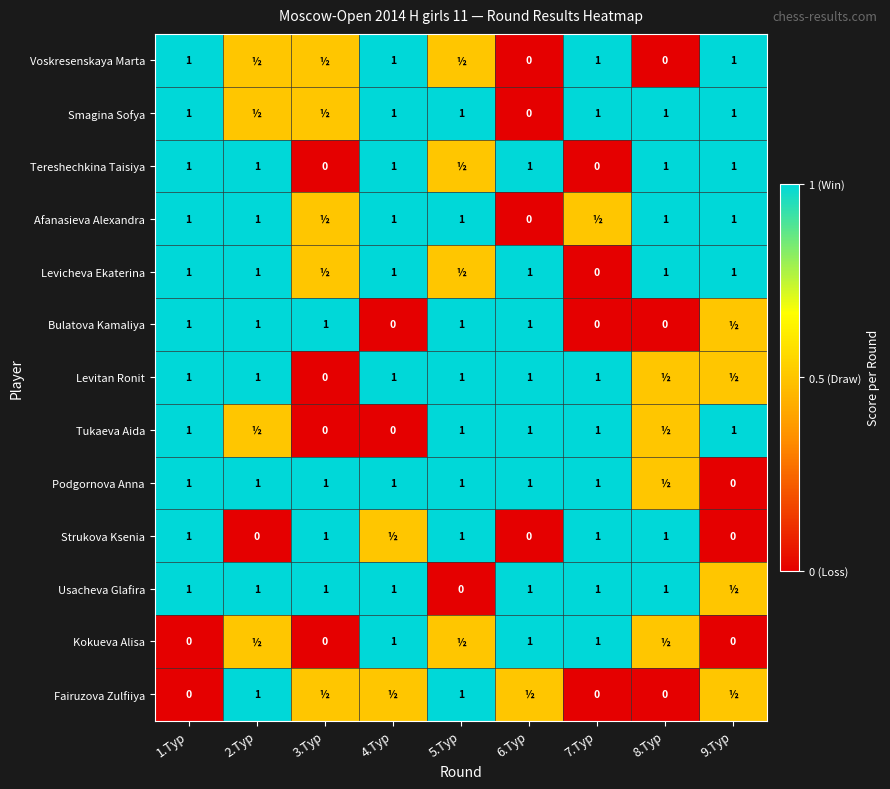

Is it true that Tereshechkina Taisiya equals 1.0 at 1.Тур?

True